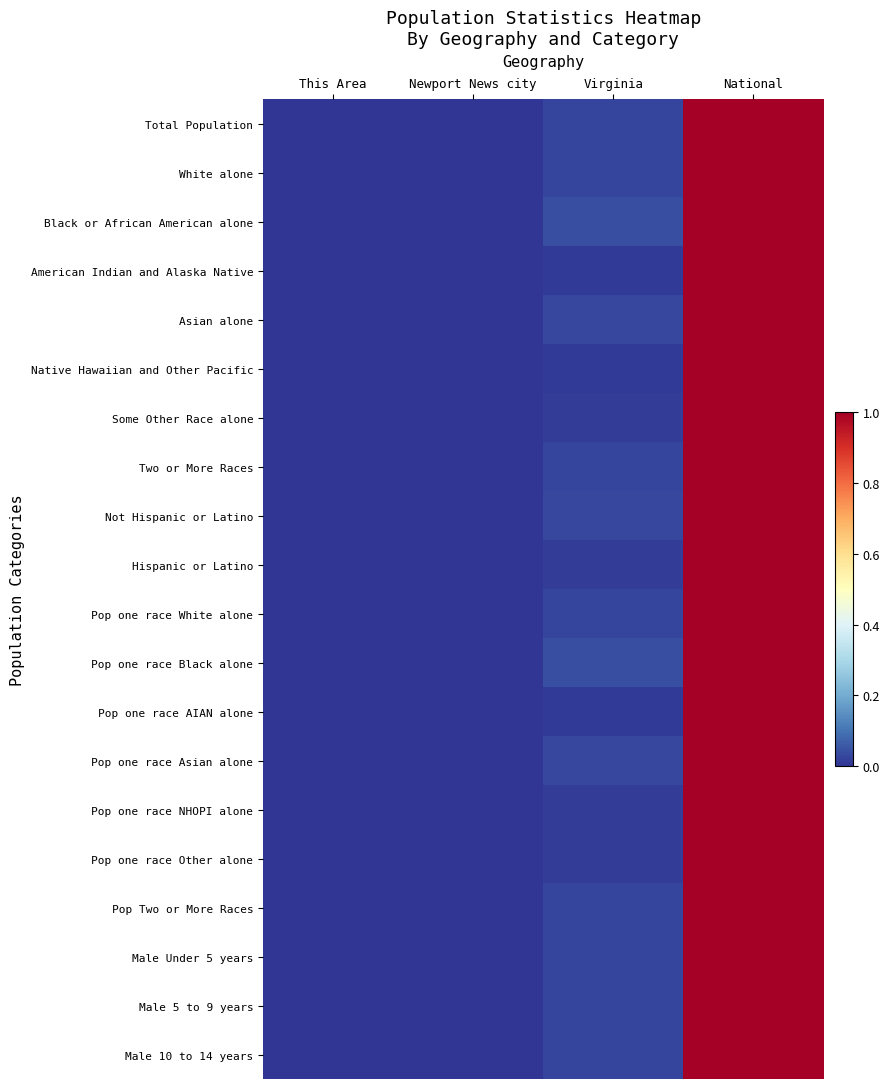

Which has a higher value, Virginia or Newport News city?

Virginia